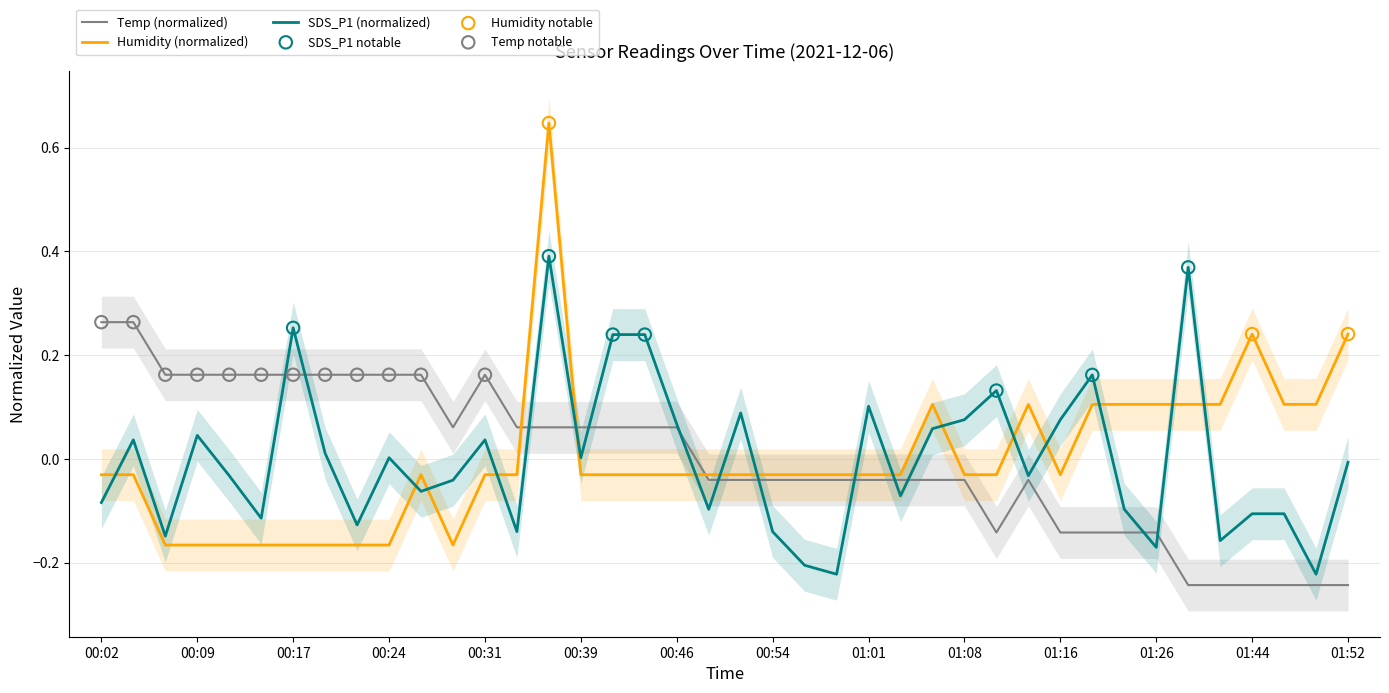

Which series contains the lowest Y value?

Temp